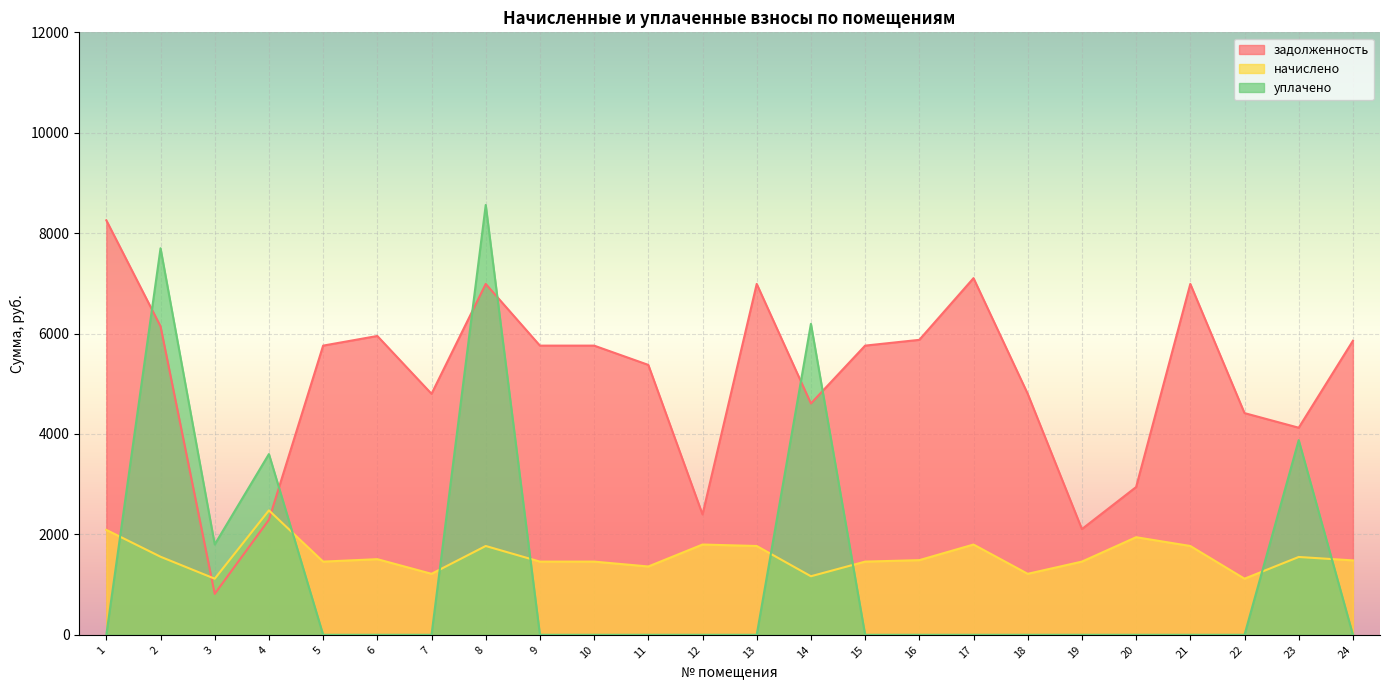

How many intersections are there between задолженность and уплачено?

6